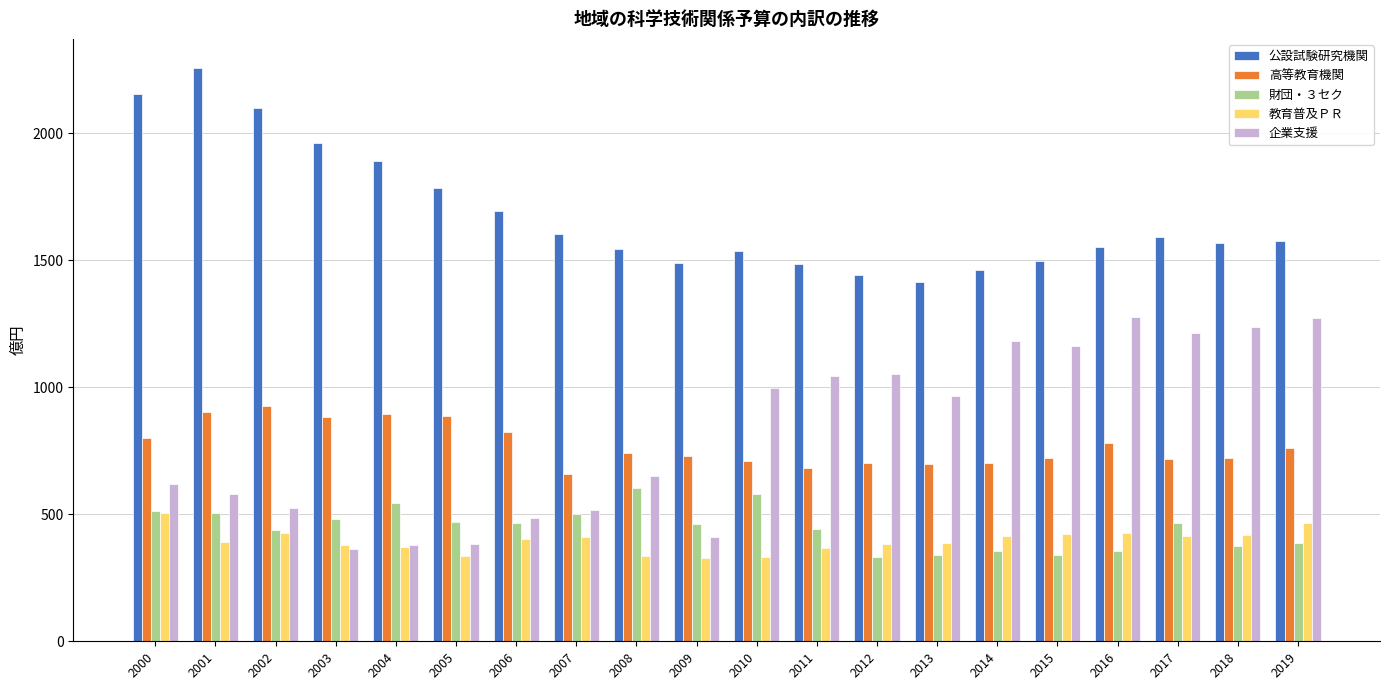

At how many categories does at least one series exceed 845?

20